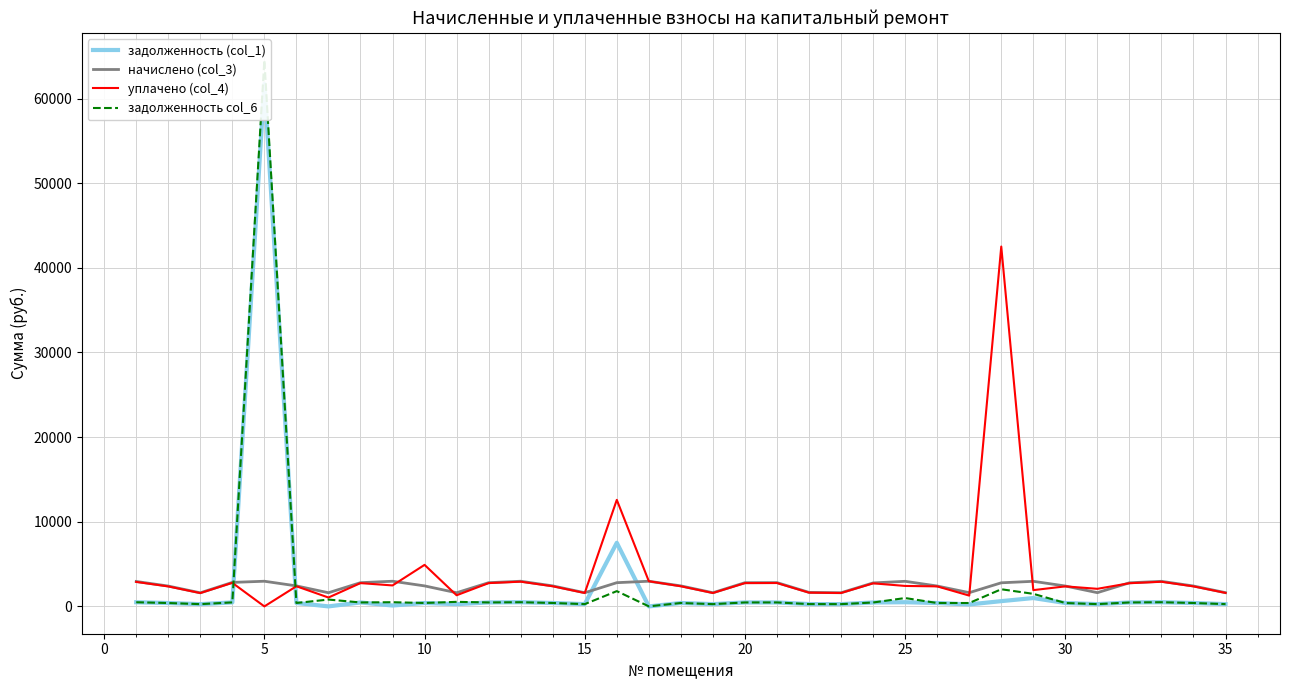

What is the lowest value of the начислено (col_3) series?

1605.2